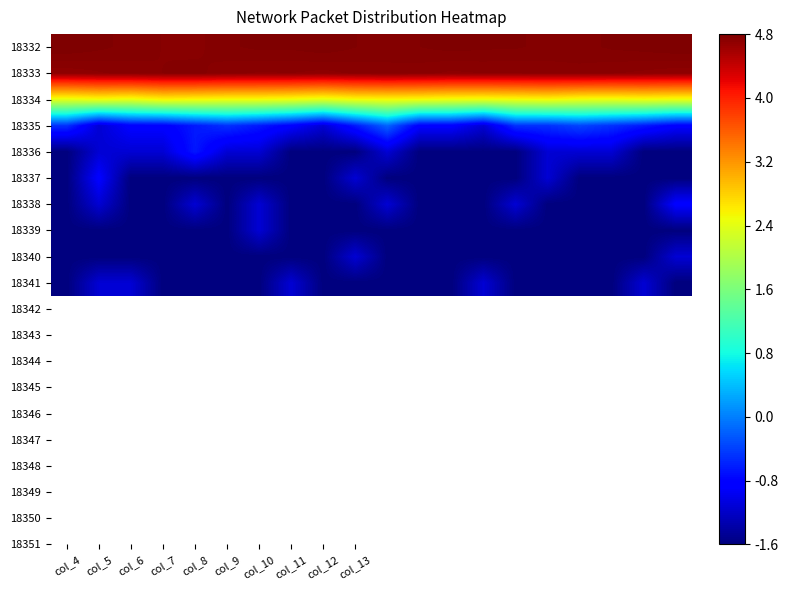

At which category does the chart reach its minimum across all series?

col_4